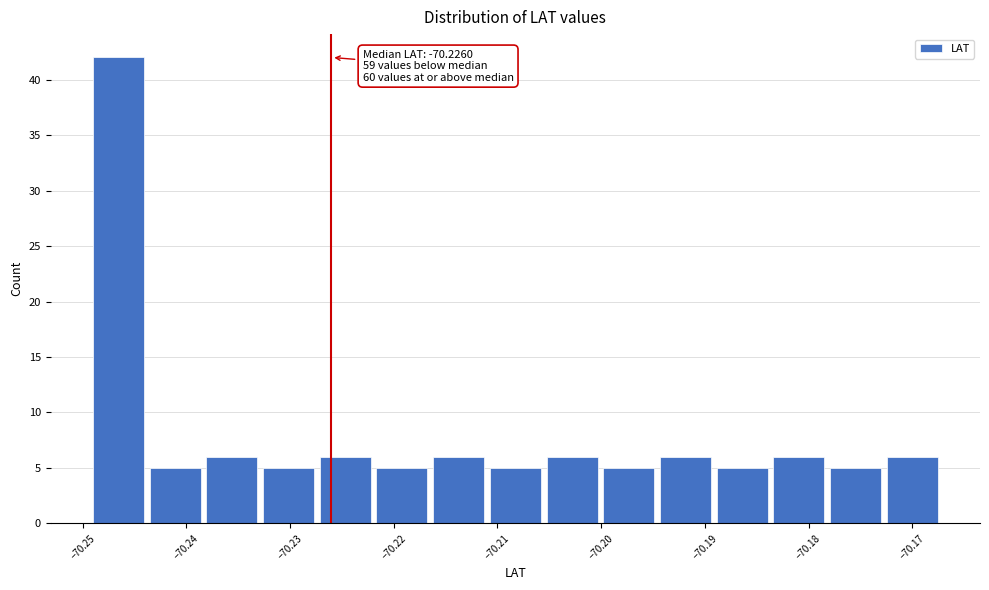

Which range on the x-axis has the tallest bar?

-70.249 to -70.244